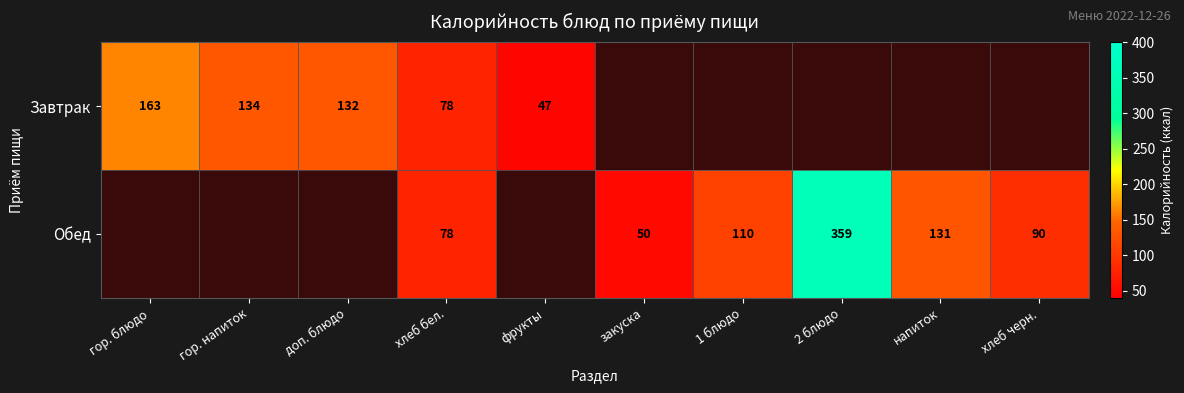

Which has a higher value, напиток or 2 блюдо?

2 блюдо